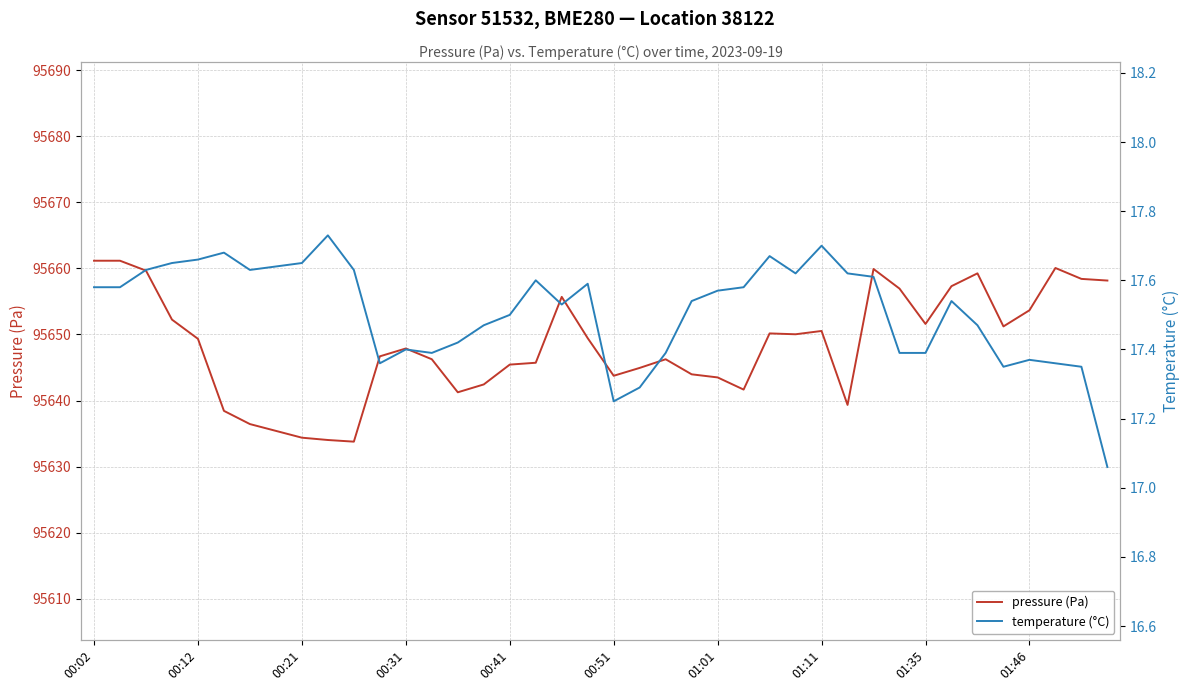

True or false: temperature (°C) has more than 2 points higher than both neighbors.

True